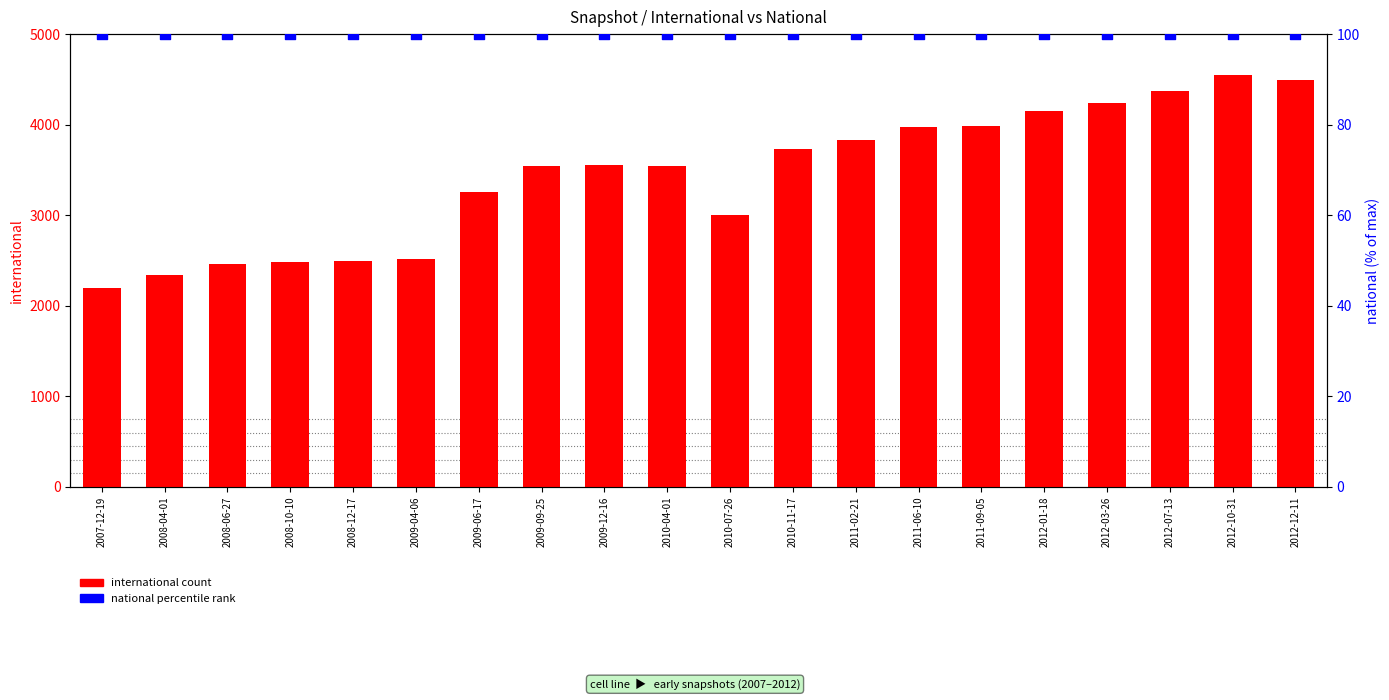

At how many categories does at least one series exceed 275?

20